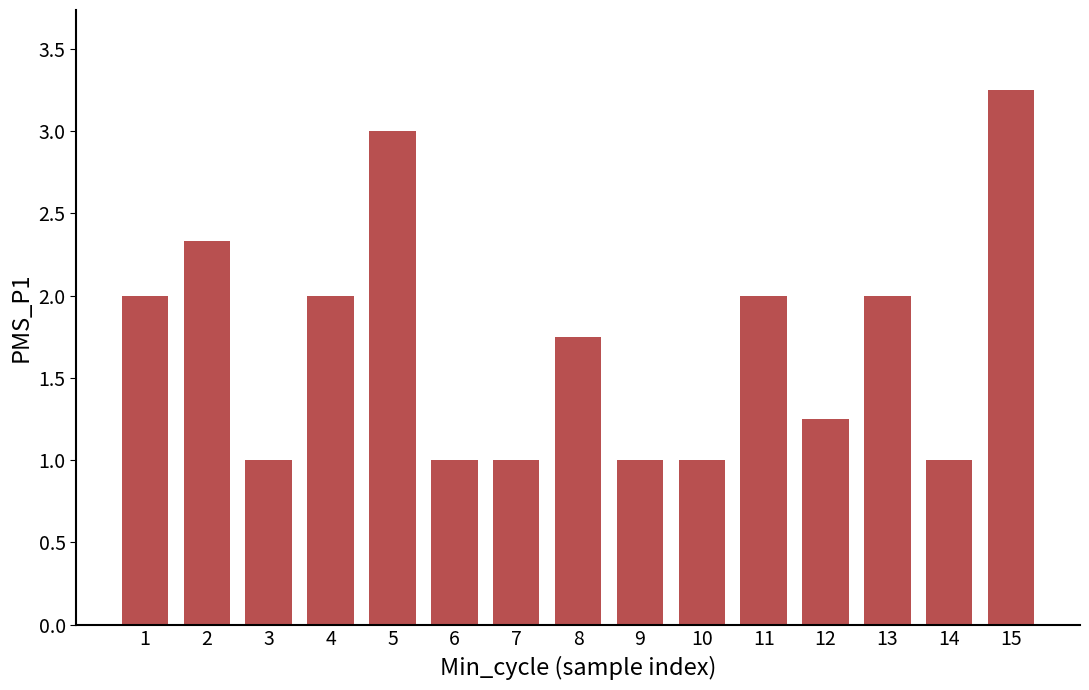

What is the value of the 4th bar from the left?

2.0